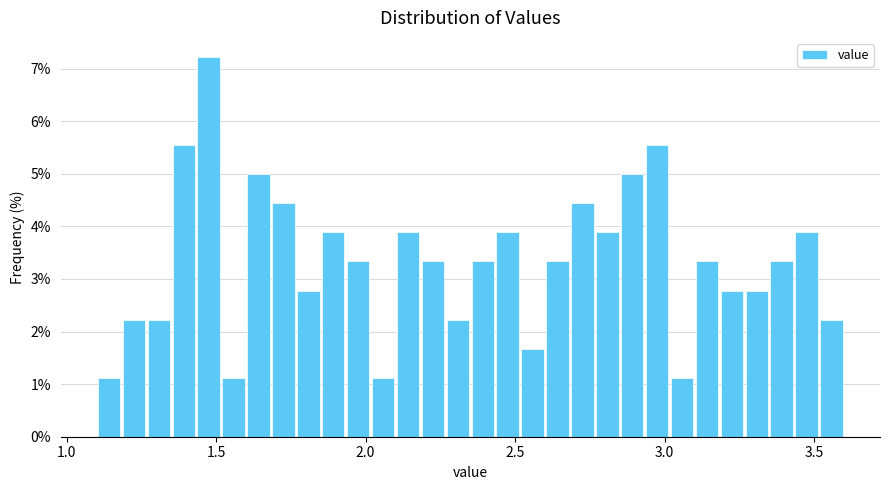

Around what value on the x-axis is the tallest bar? Give the approximate position of its centre, as read against the axis.

1.50